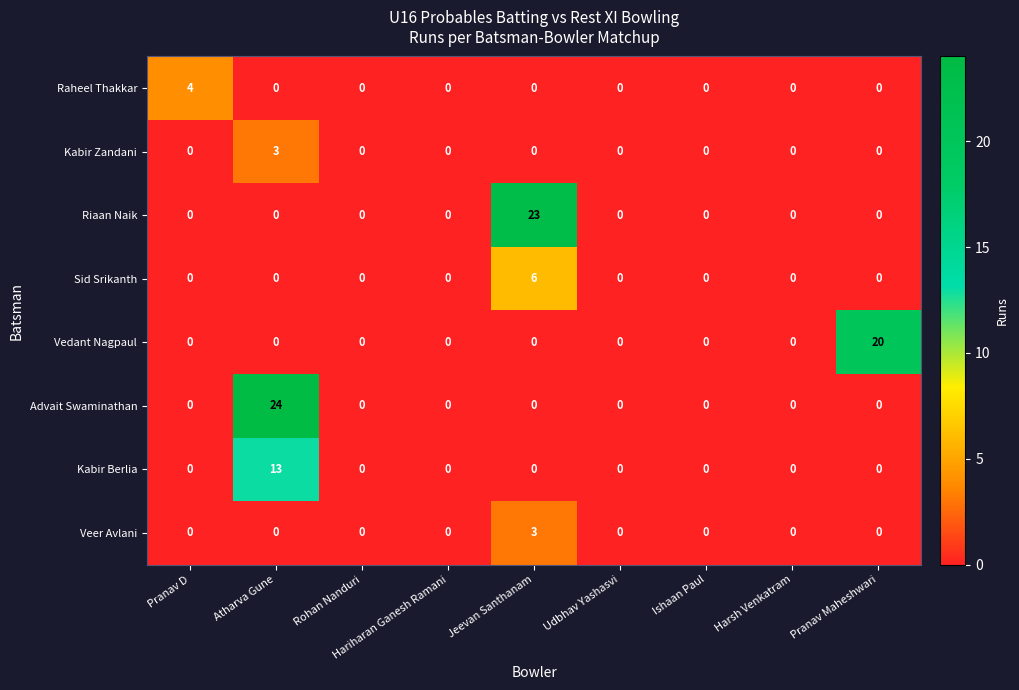

Count the number of data series in this chart.

8